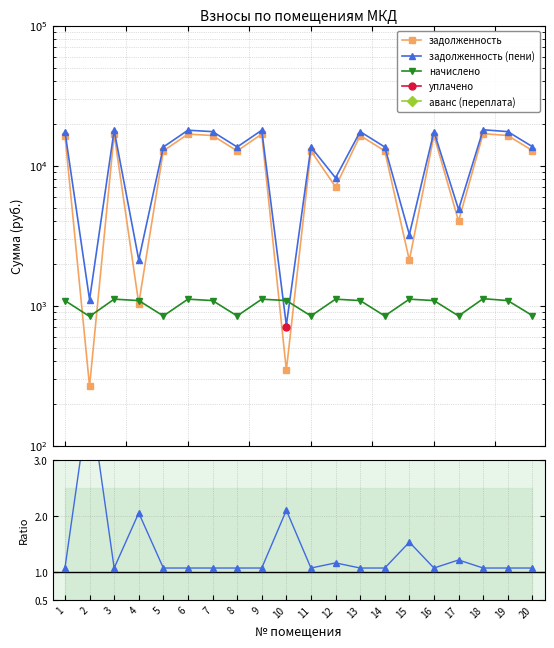

True or false: задолженность (пени) and задолженность cross at least once.

False